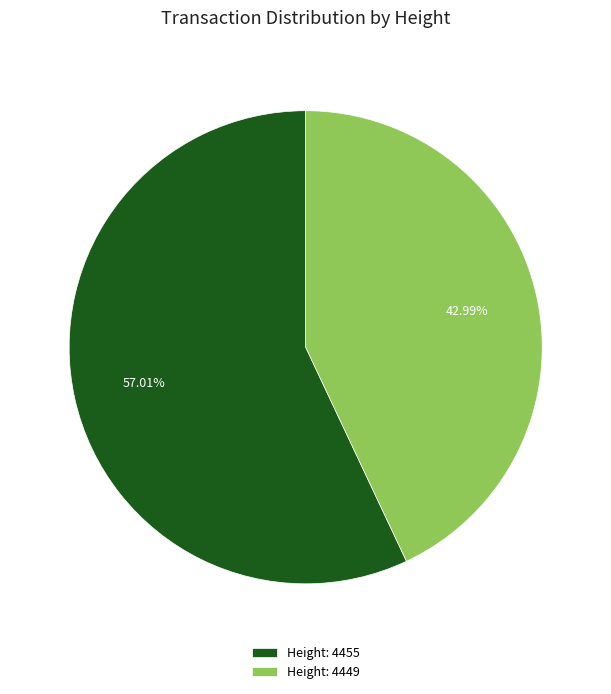

Which category has the biggest portion of the pie?

Height: 4455